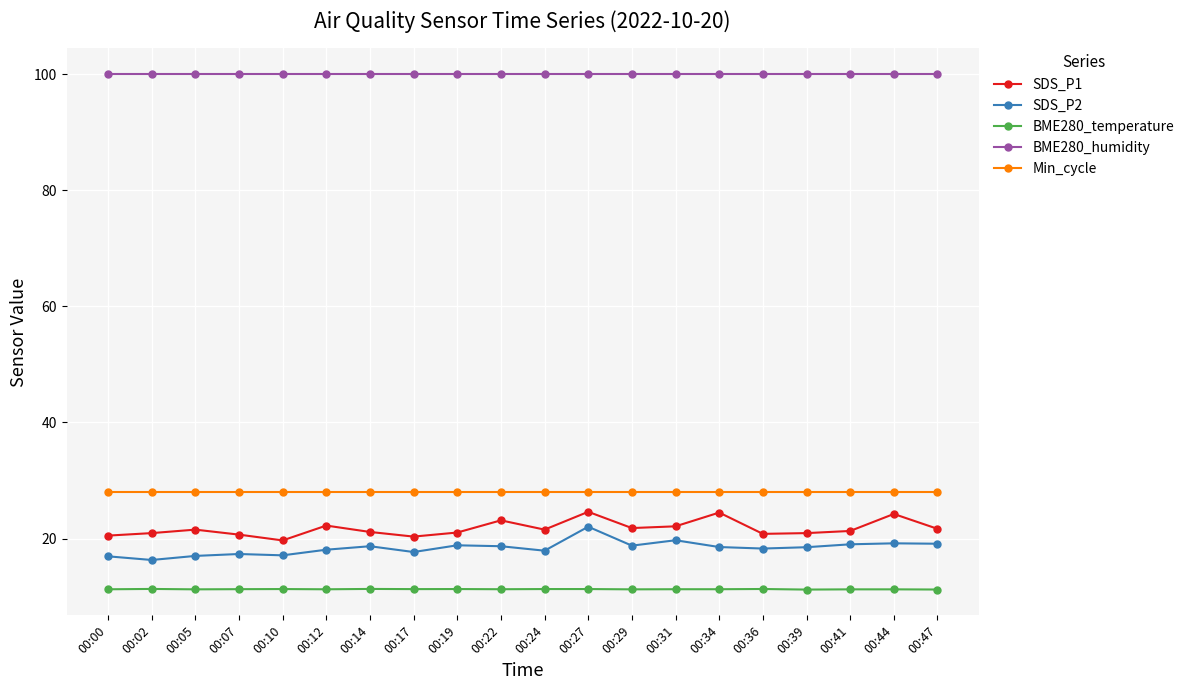

Which series has the largest total across all categories?

BME280_humidity